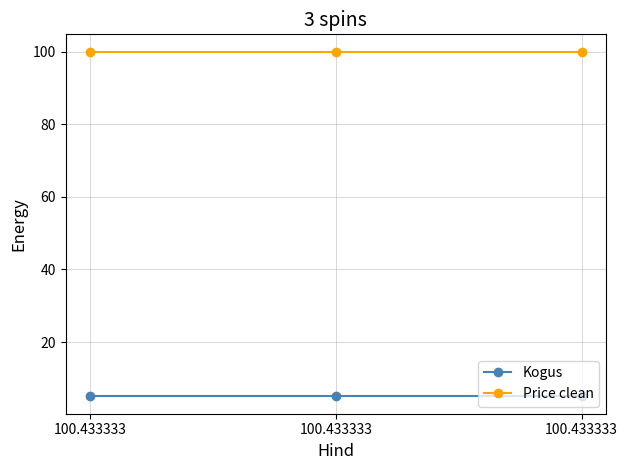

What is the maximum value shown in the chart?

100